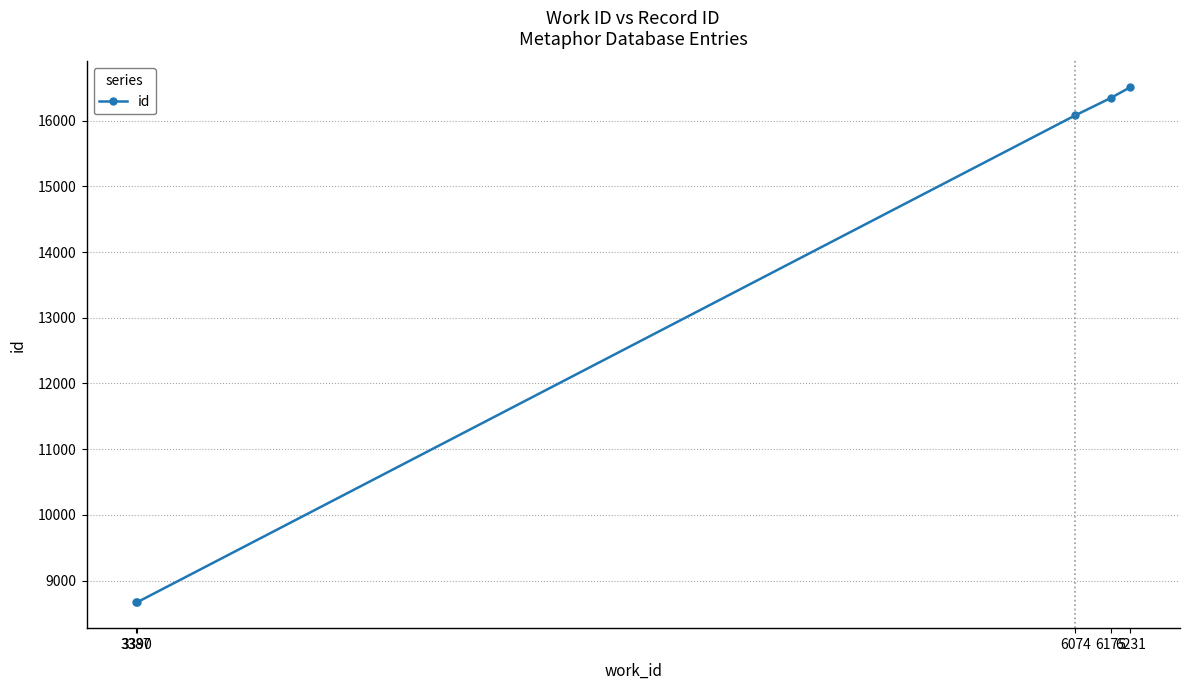

What is the change in value from 3387 to 6175?

+7677